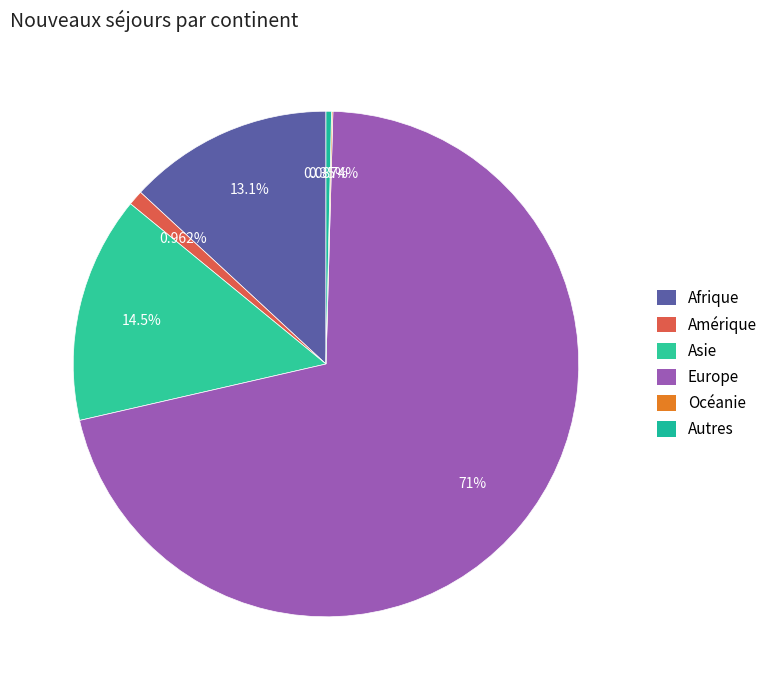

To the nearest percent, what is the difference between the Afrique and Autres slice percentages?

13%